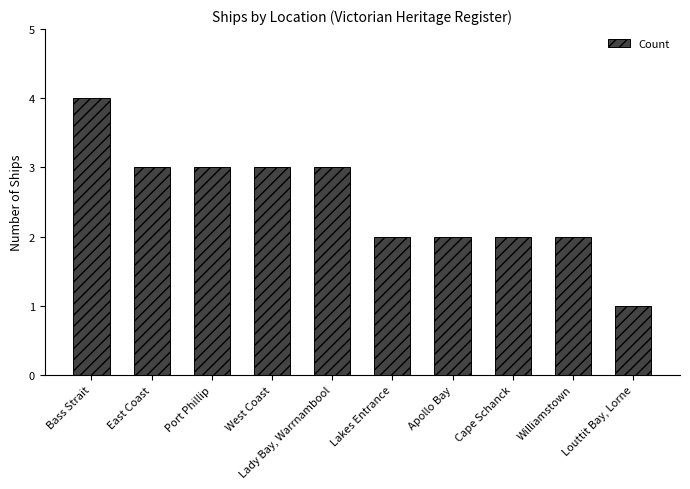

What is the maximum value shown in the chart?

4